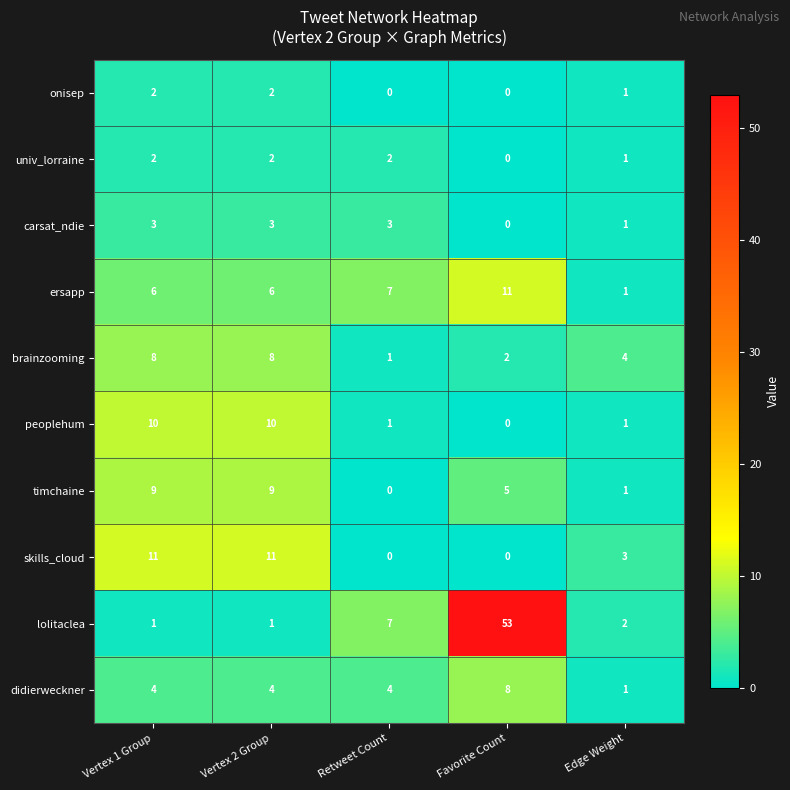

What is the highest value of the lolitaclea series?

53